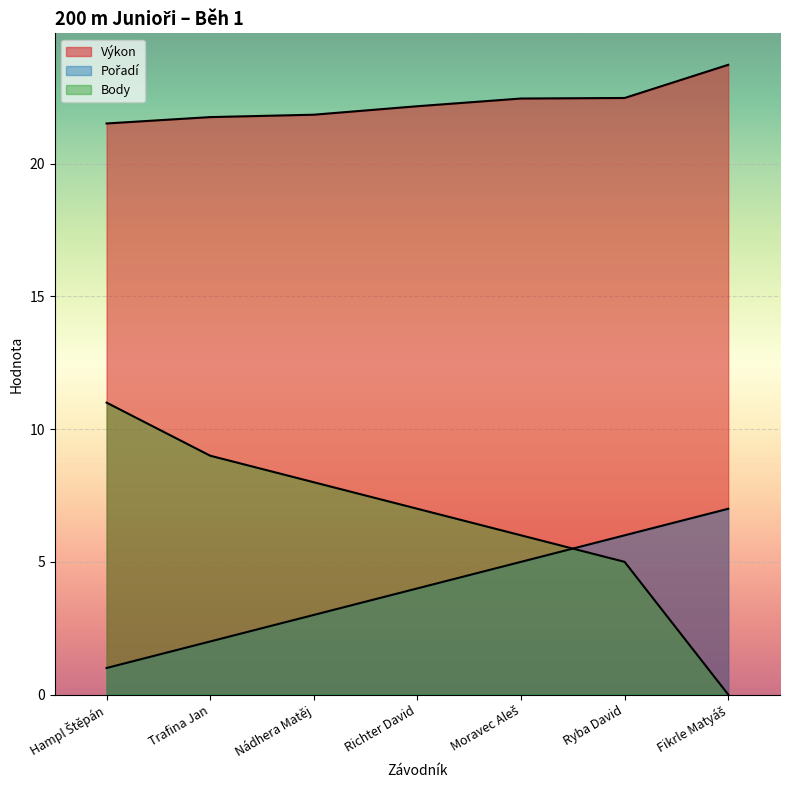

Count the number of data series in this chart.

3